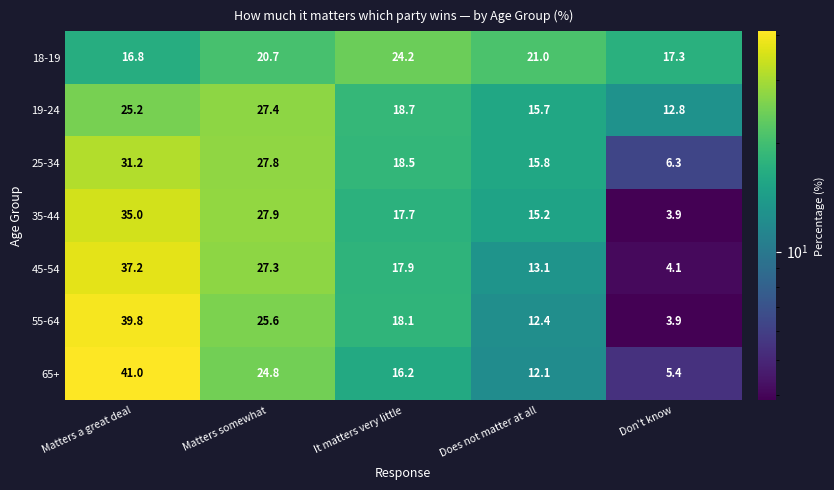

What is the total value across all series at Matters somewhat?

181.5